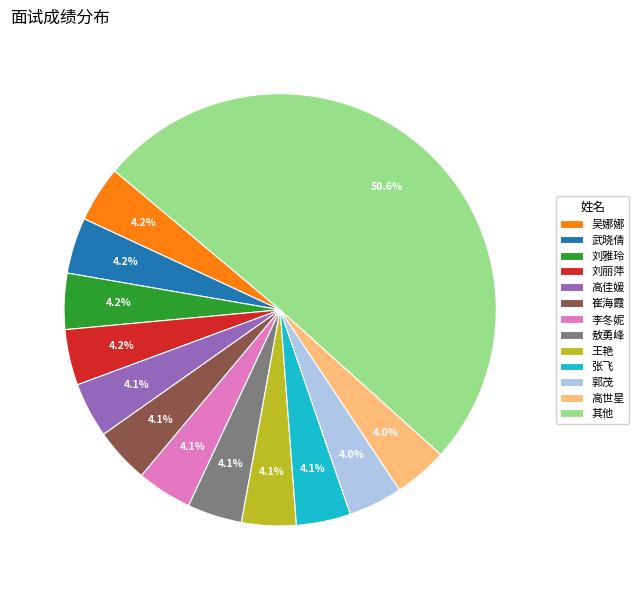

Which category has the biggest portion of the pie?

其他